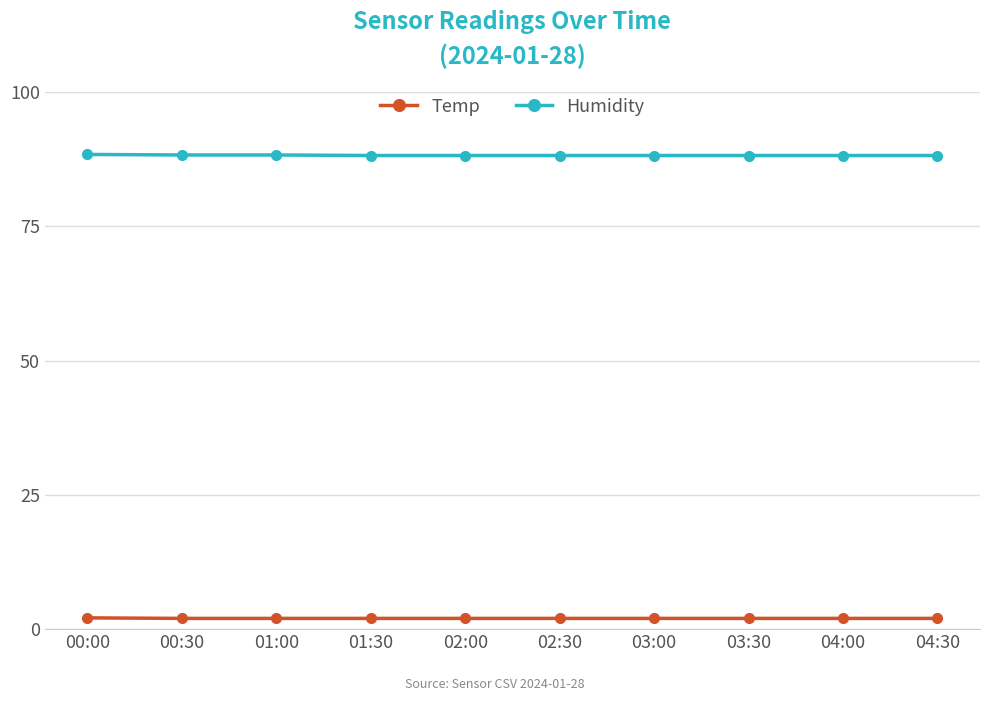

True or false: Humidity and Temp intersect in this chart.

False